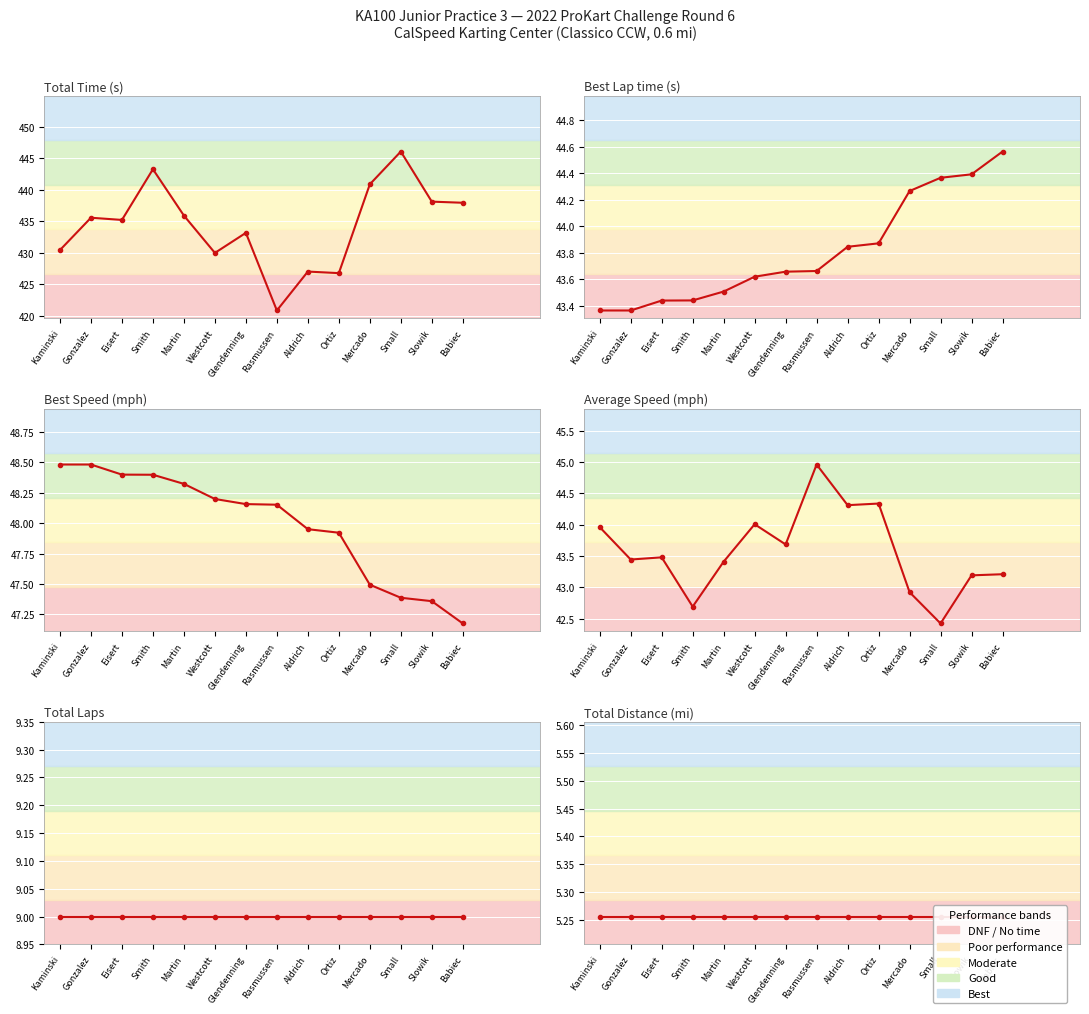

Which category has the highest value in the Best Lap time (s) series?

Babiec